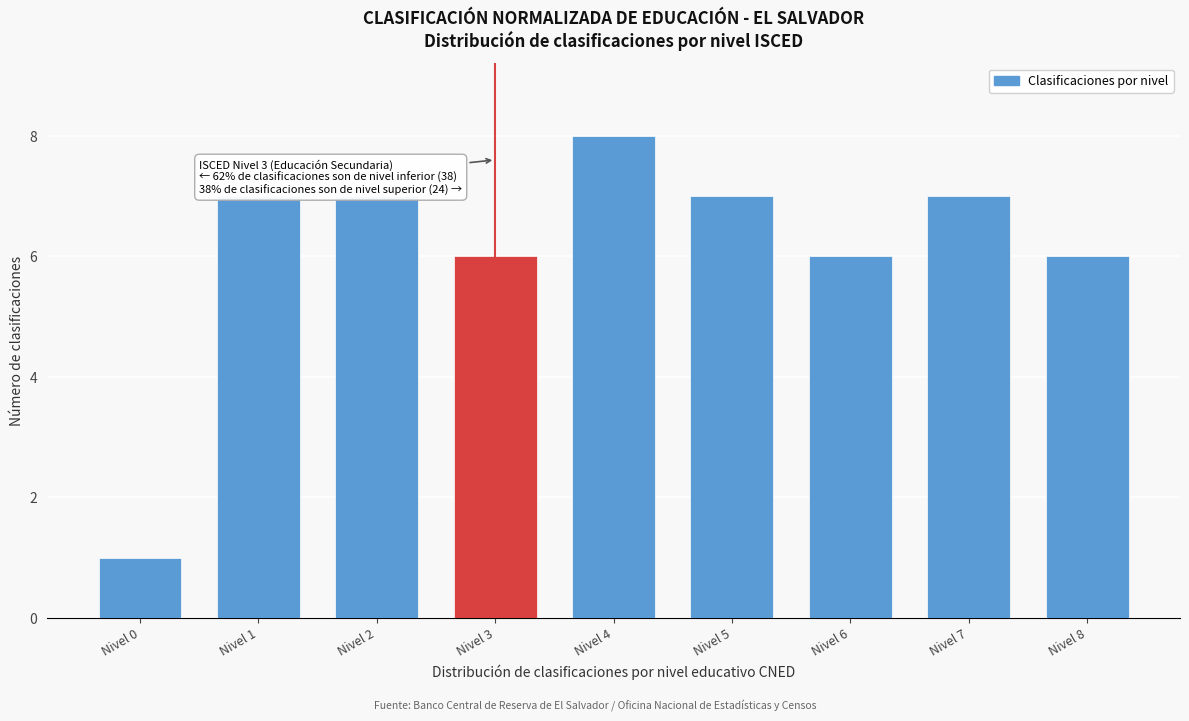

Reading right to left, extract all data points from this chart.

Nivel 8=6	Nivel 7=7	Nivel 6=6	Nivel 5=7	Nivel 4=8	Nivel 3=6	Nivel 2=7	Nivel 1=7	Nivel 0=1